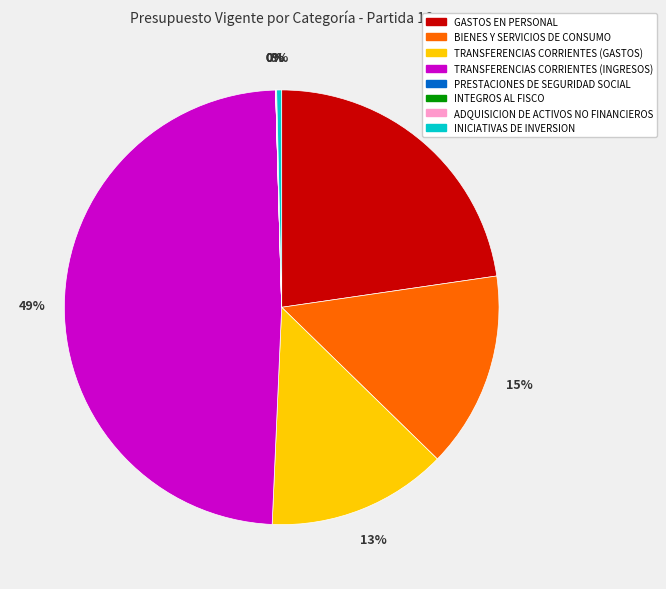

Which slice is the largest?

TRANSFERENCIAS CORRIENTES (INGRESOS)